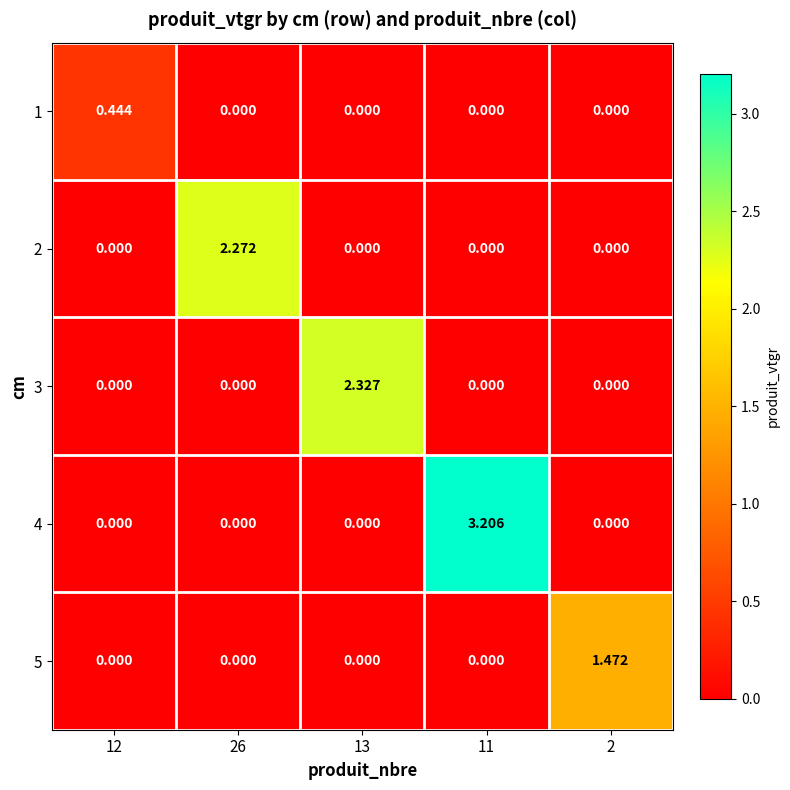

Is the value of 2 at 11 greater than the value of 5 at 2?

No